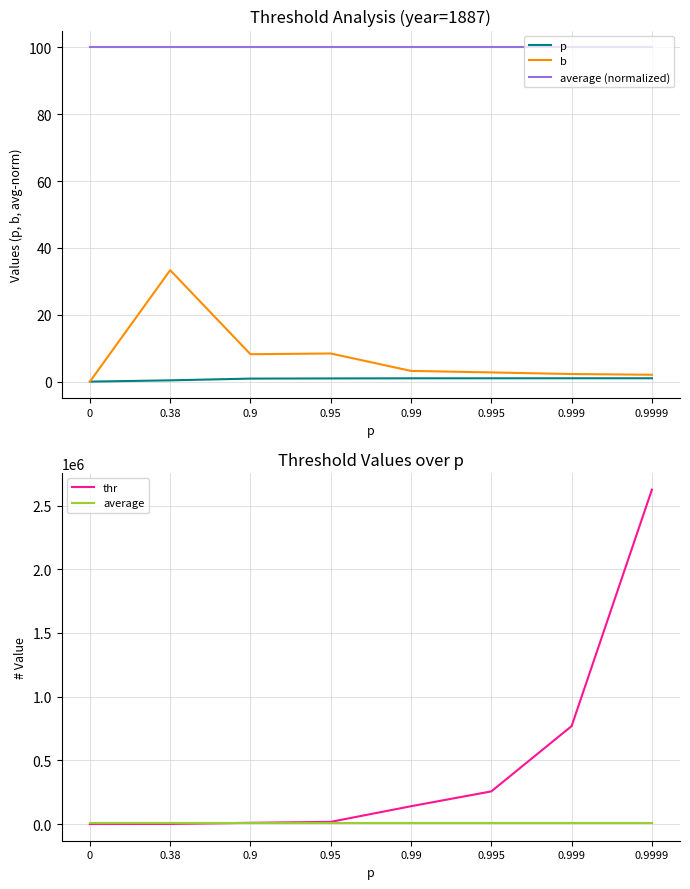

What is the difference between the maximum and minimum values in the b series?

33.3